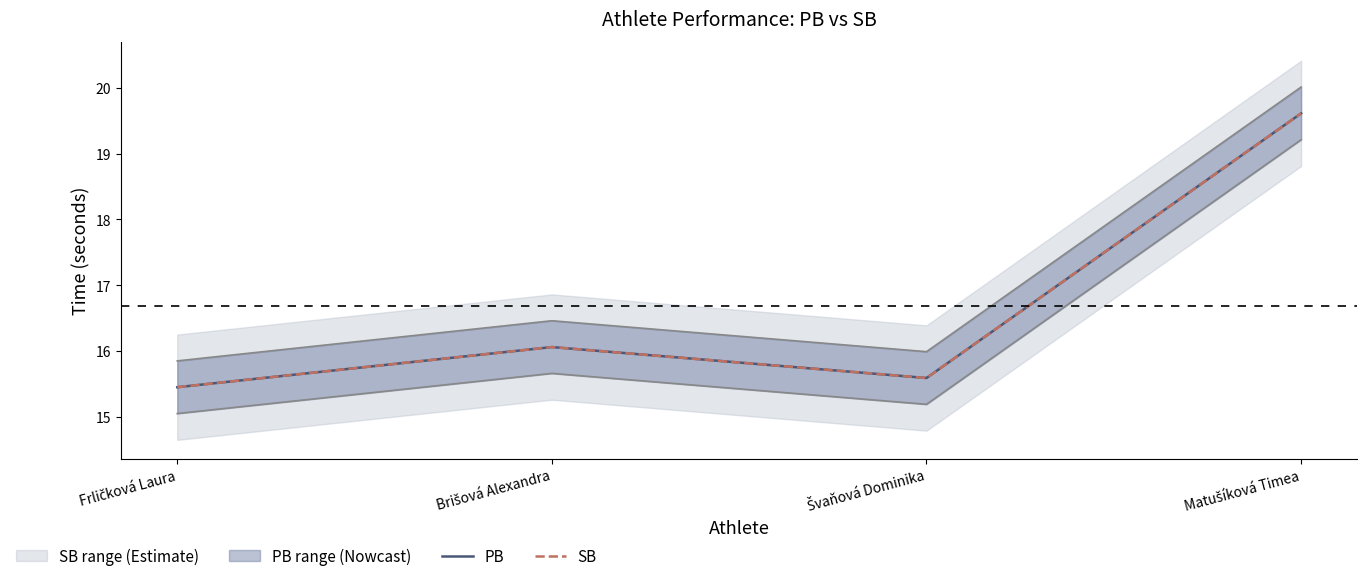

Which category has the lowest value in the SB series?

Frličková Laura